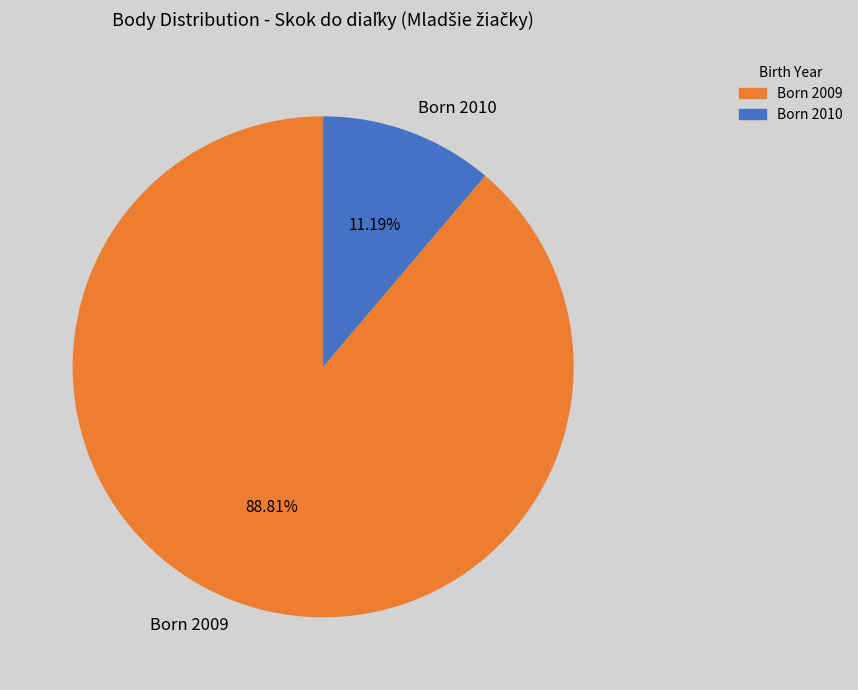

Count the number of slices in the pie.

2